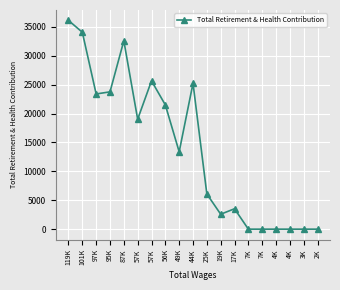

Does the chart have visible grid lines?

Yes